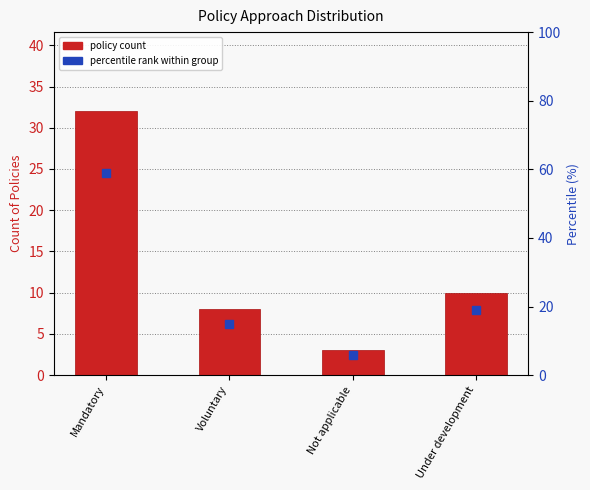

Where does the data first go above 10?

Mandatory